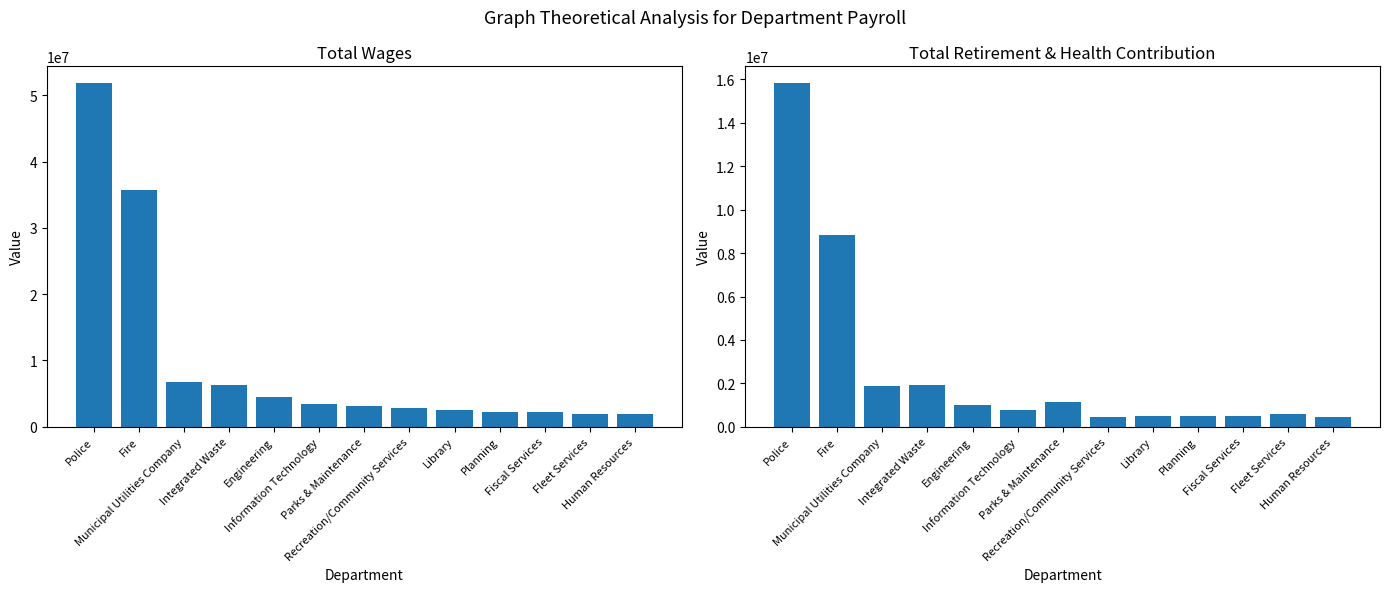

At how many categories does at least one series exceed 35425331?

2